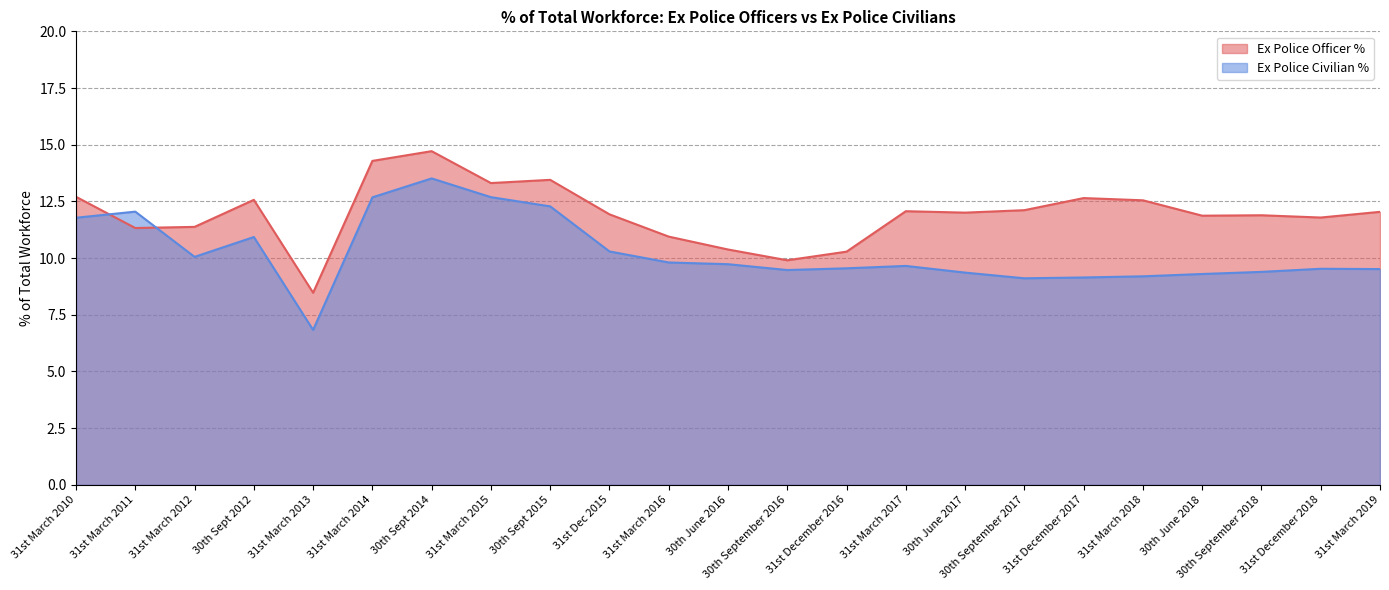

Reading left to right, what are all the values shown in this chart?

Ex Police Officer %: 31st March 2010=12.7	31st March 2011=11.3	31st March 2012=11.4	30th Sept 2012=12.6	31st March 2013=8.5	31st March 2014=14.3	30th Sept 2014=14.7	31st March 2015=13.3	30th Sept 2015=13.5	31st Dec 2015=11.9	31st March 2016=10.9	30th June 2016=10.4	30th September 2016=9.9	31st December 2016=10.3	31st March 2017=12.1	30th June 2017=12.0	30th September 2017=12.1	31st December 2017=12.6	31st March 2018=12.5	30th June 2018=11.9	30th September 2018=11.9	31st December 2018=11.8	31st March 2019=12.0
Ex Police Civilian %: 31st March 2010=11.8	31st March 2011=12.0	31st March 2012=10.1	30th Sept 2012=10.9	31st March 2013=6.8	31st March 2014=12.7	30th Sept 2014=13.5	31st March 2015=12.7	30th Sept 2015=12.3	31st Dec 2015=10.3	31st March 2016=9.8	30th June 2016=9.7	30th September 2016=9.5	31st December 2016=9.5	31st March 2017=9.7	30th June 2017=9.4	30th September 2017=9.1	31st December 2017=9.1	31st March 2018=9.2	30th June 2018=9.3	30th September 2018=9.4	31st December 2018=9.5	31st March 2019=9.5